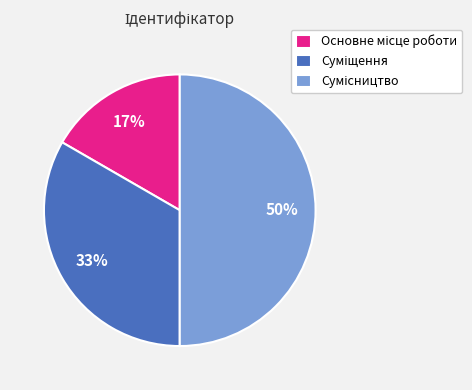

To the nearest percent, what is the average slice percentage?

33%